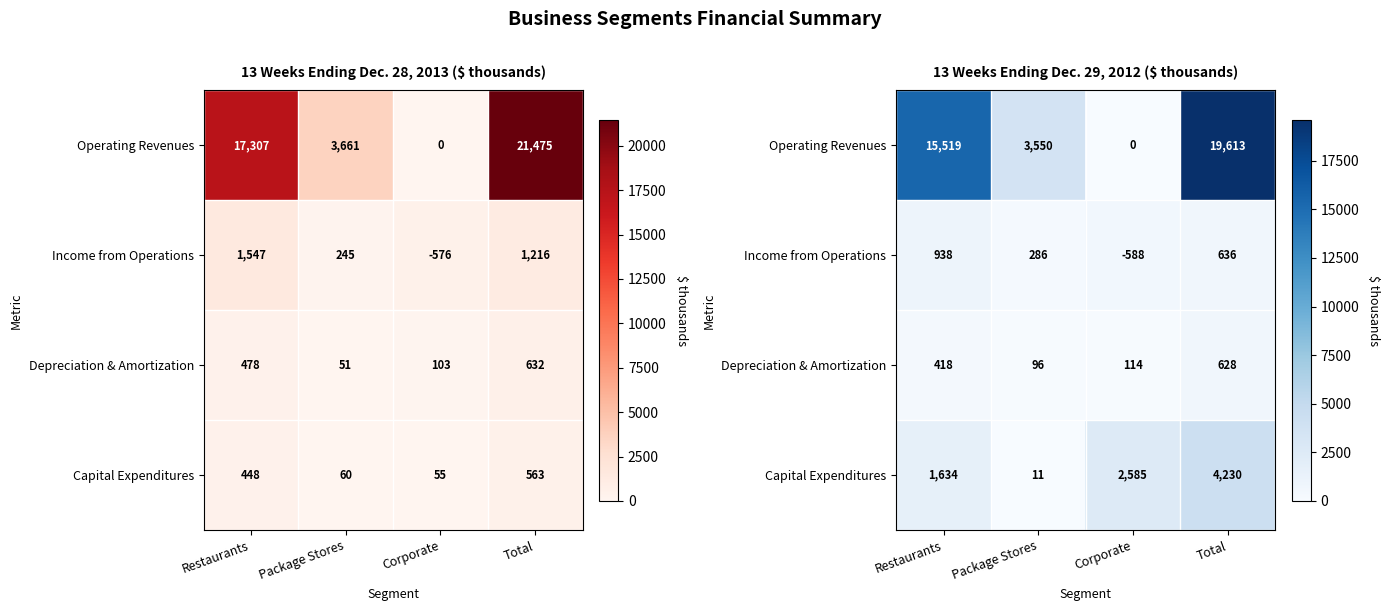

What is the average value of the Operating Revenues series?

9670